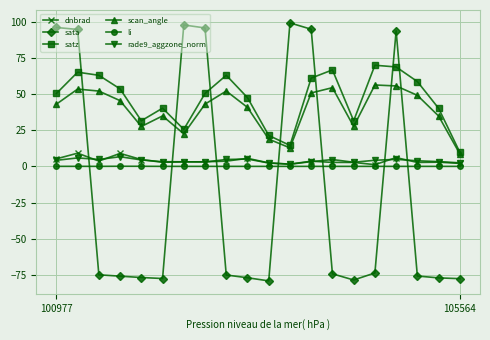

Which series has the largest range (max minus min)?

sata